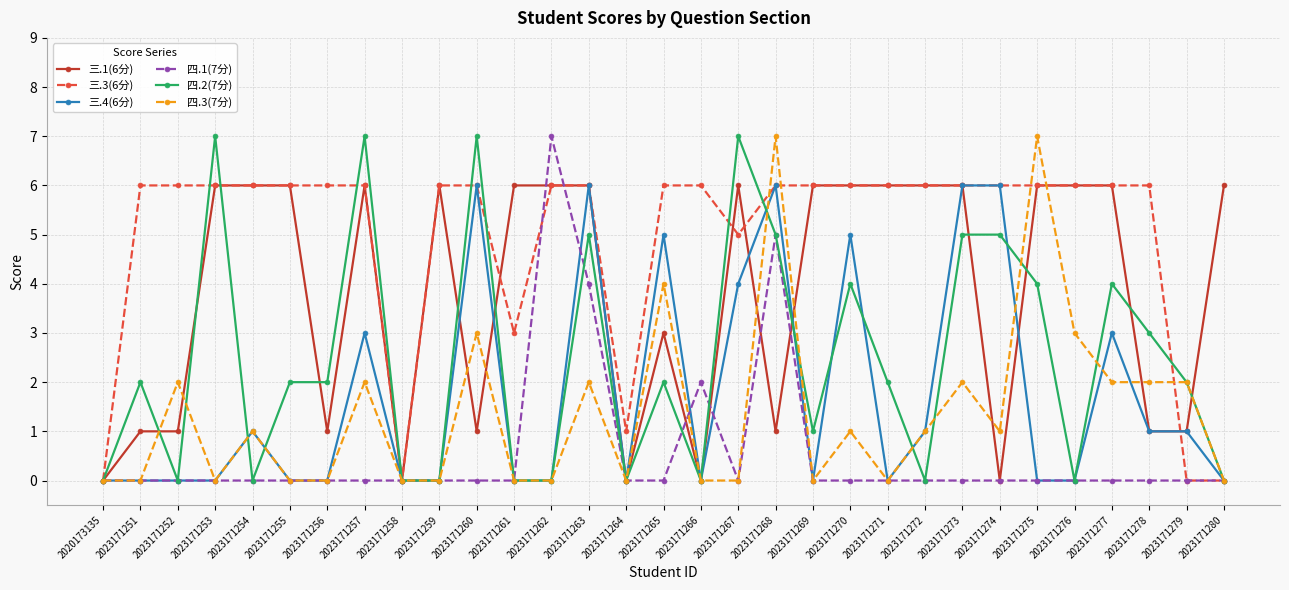

True or false: 三.1(6分) has more than 2 interior local peaks.

True